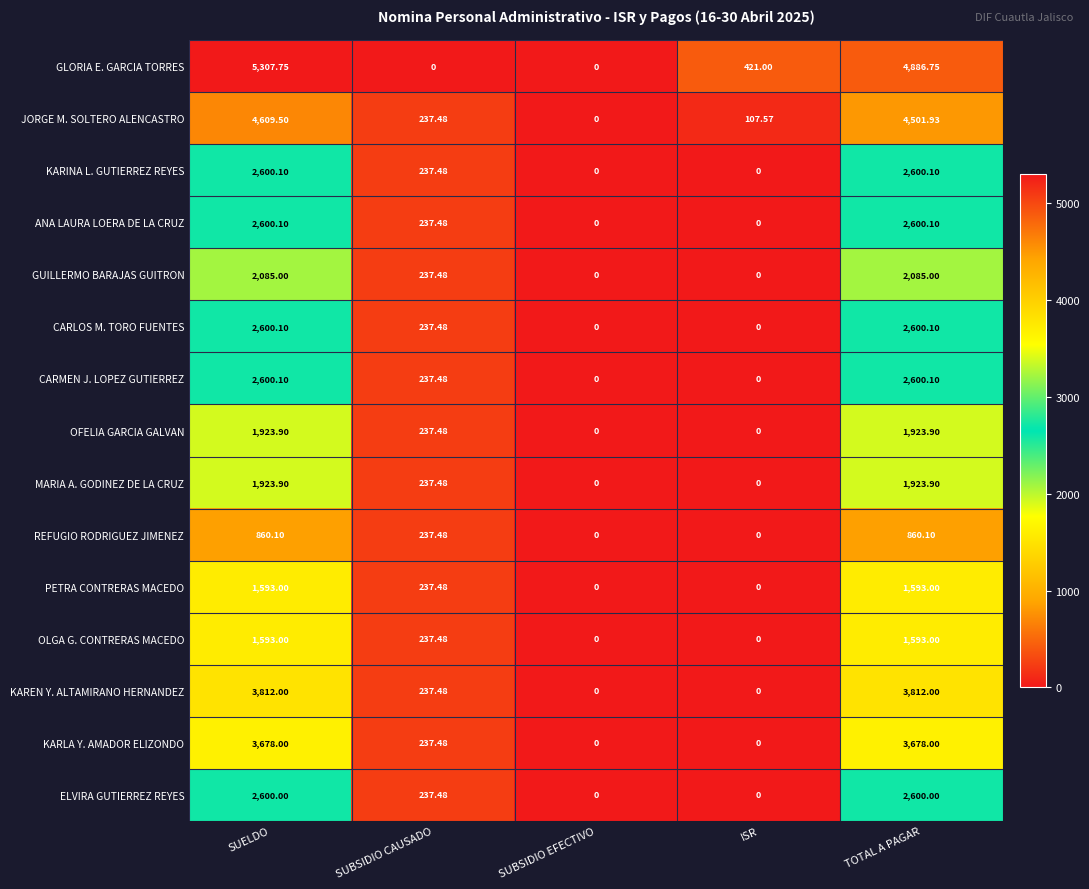

Which series has the largest range (max minus min)?

GLORIA E. GARCIA TORRES